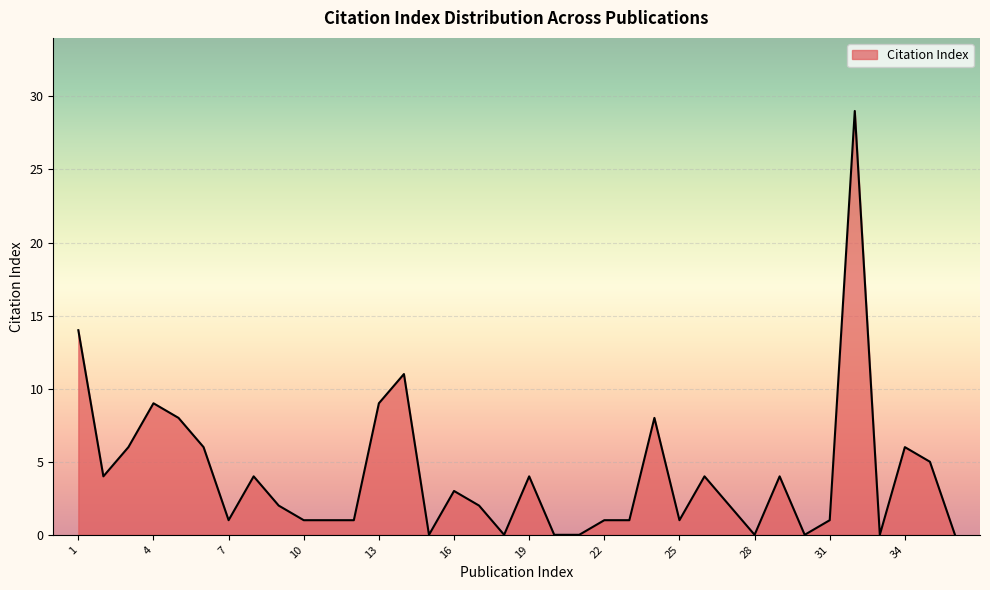

What is the greatest value displayed?

29